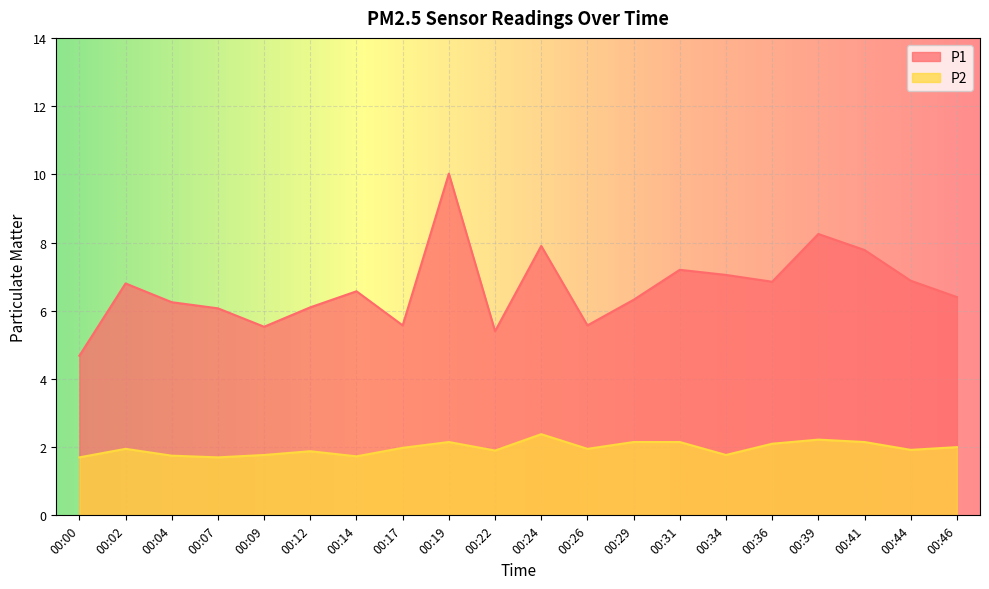

True or false: P2 has more than 2 points higher than both neighbors.

True